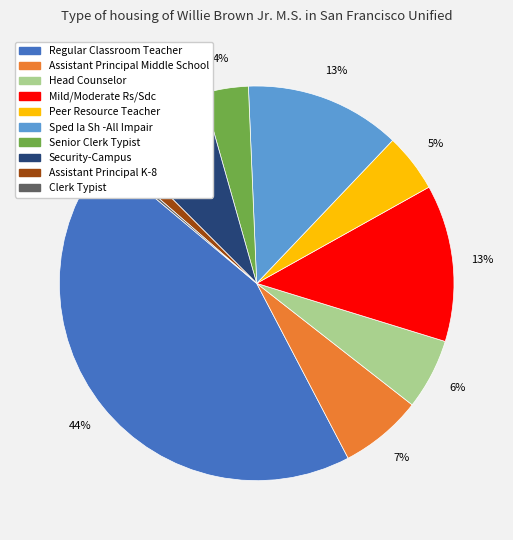

To the nearest percent, what portion does Mild/Moderate Rs/Sdc represent?

13%